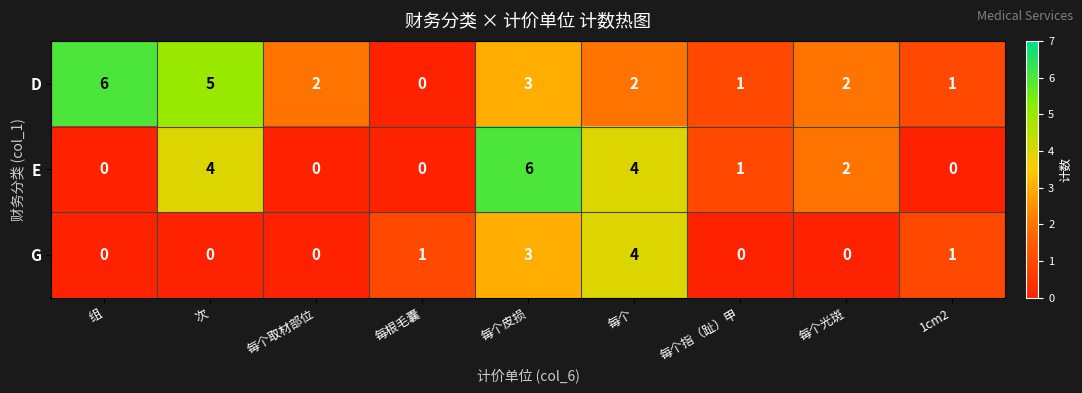

What is the maximum value for E?

6